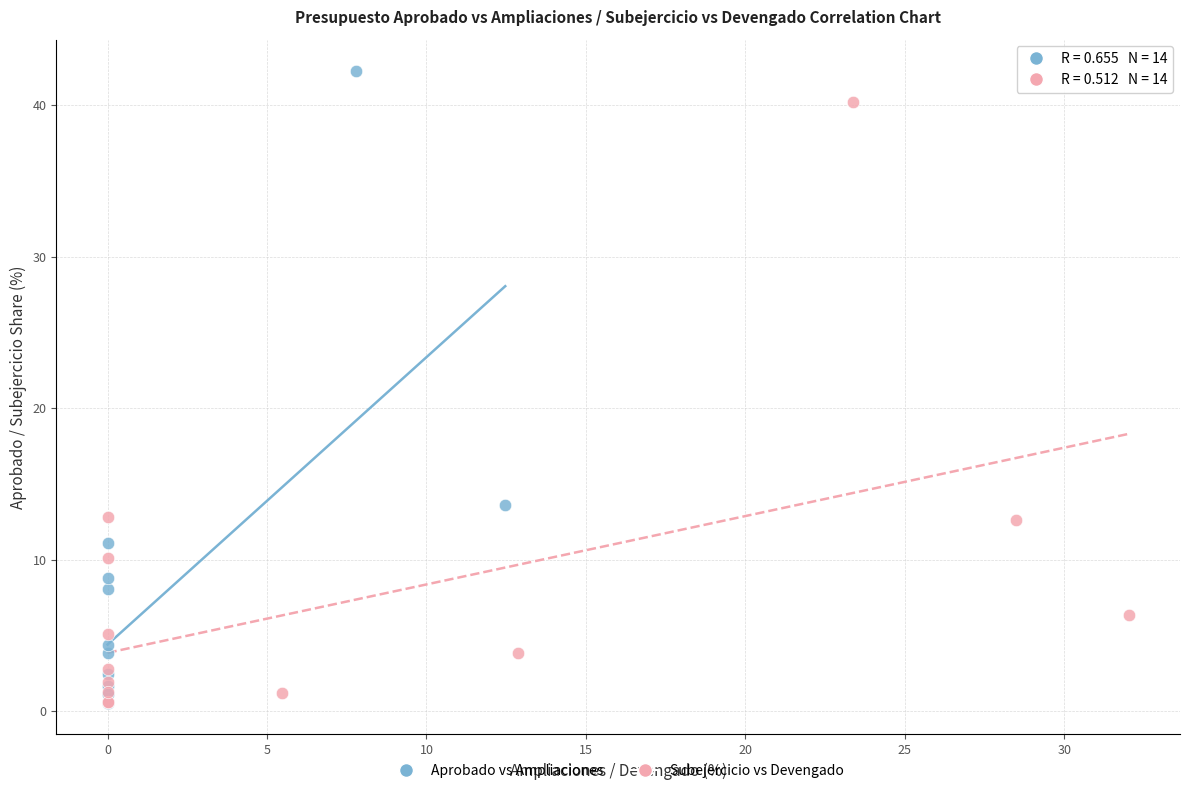

Which series reaches the maximum Y coordinate?

Aprobado vs Ampliaciones